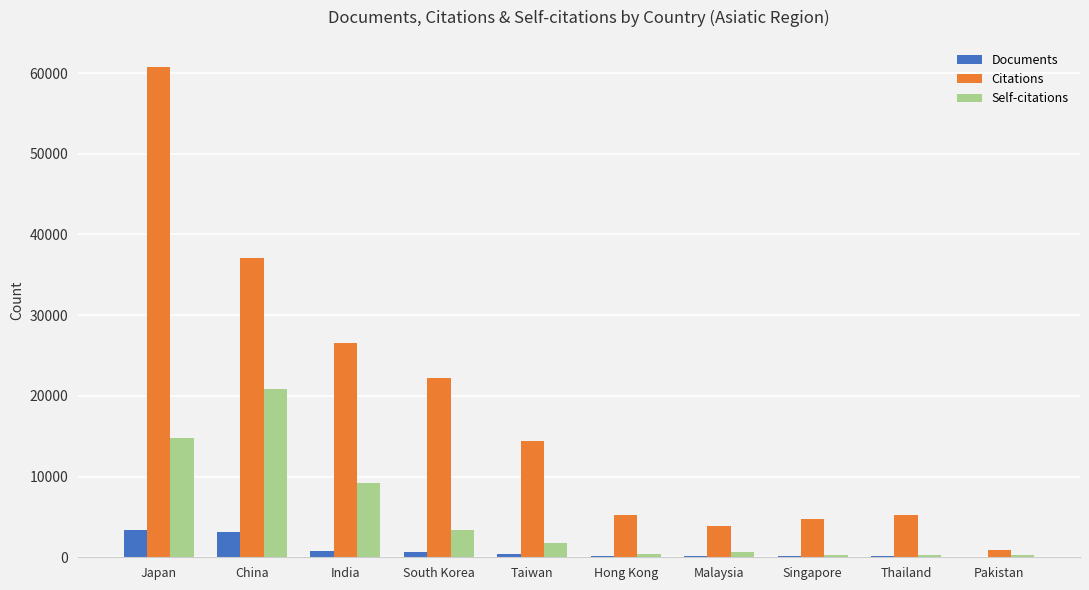

True or false: Documents has a value of 370 at Taiwan.

True